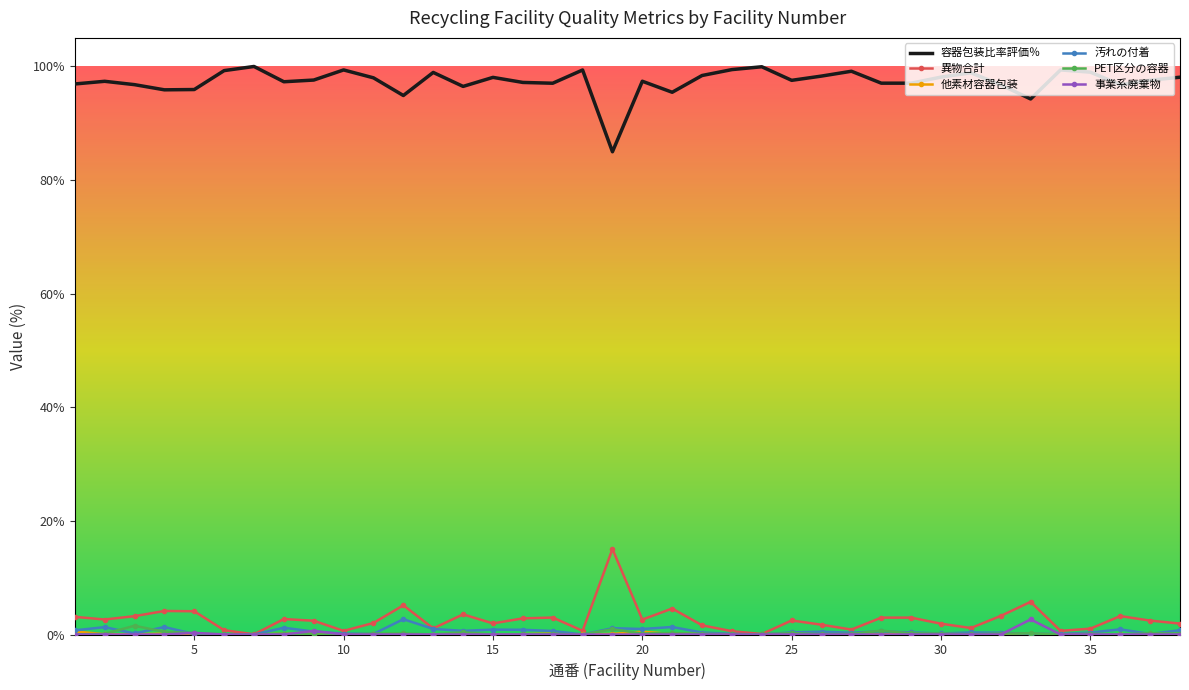

Which series has the largest total across all categories?

容器包装比率評価％